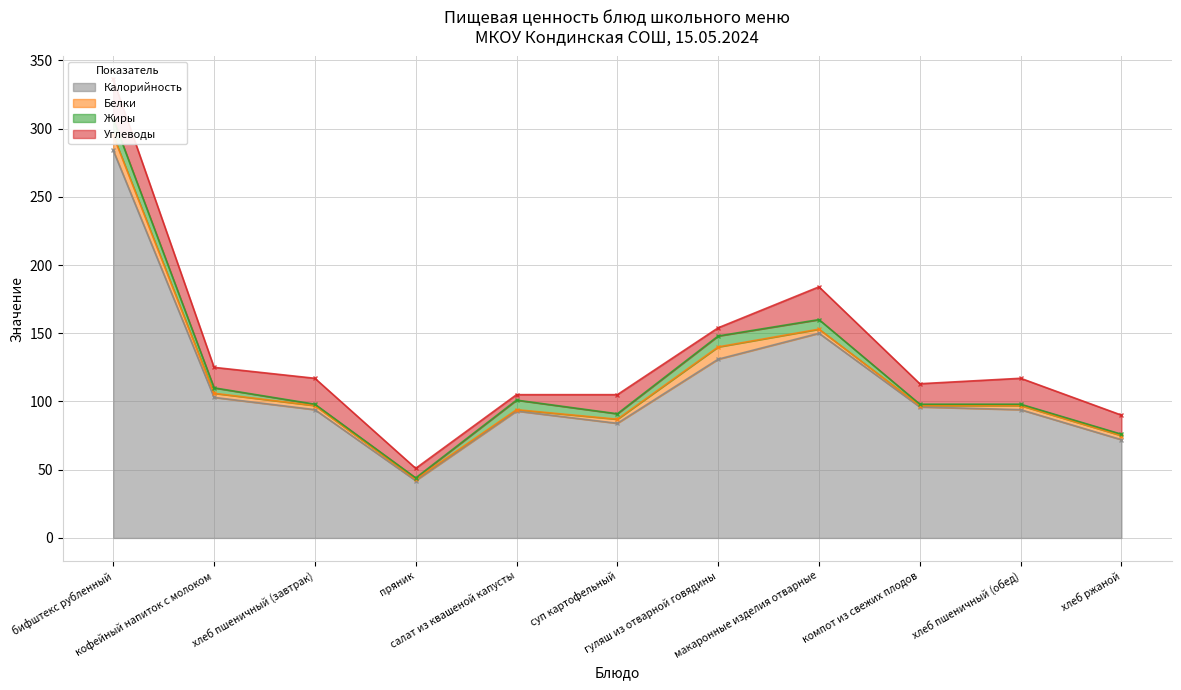

The Калорийность series shows 232 at макаронные изделия отварные. True or false?

False